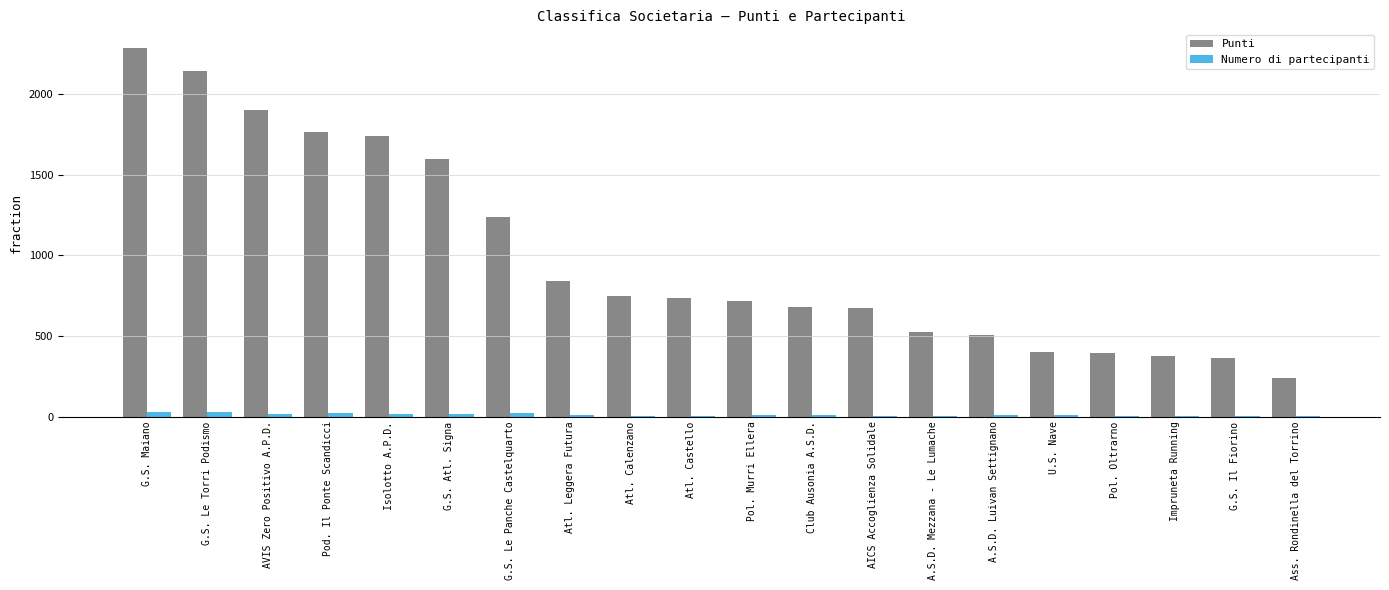

Which series changed the most between A.S.D. Mezzana - Le Lumache and Ass. Rondinella del Torrino?

Punti